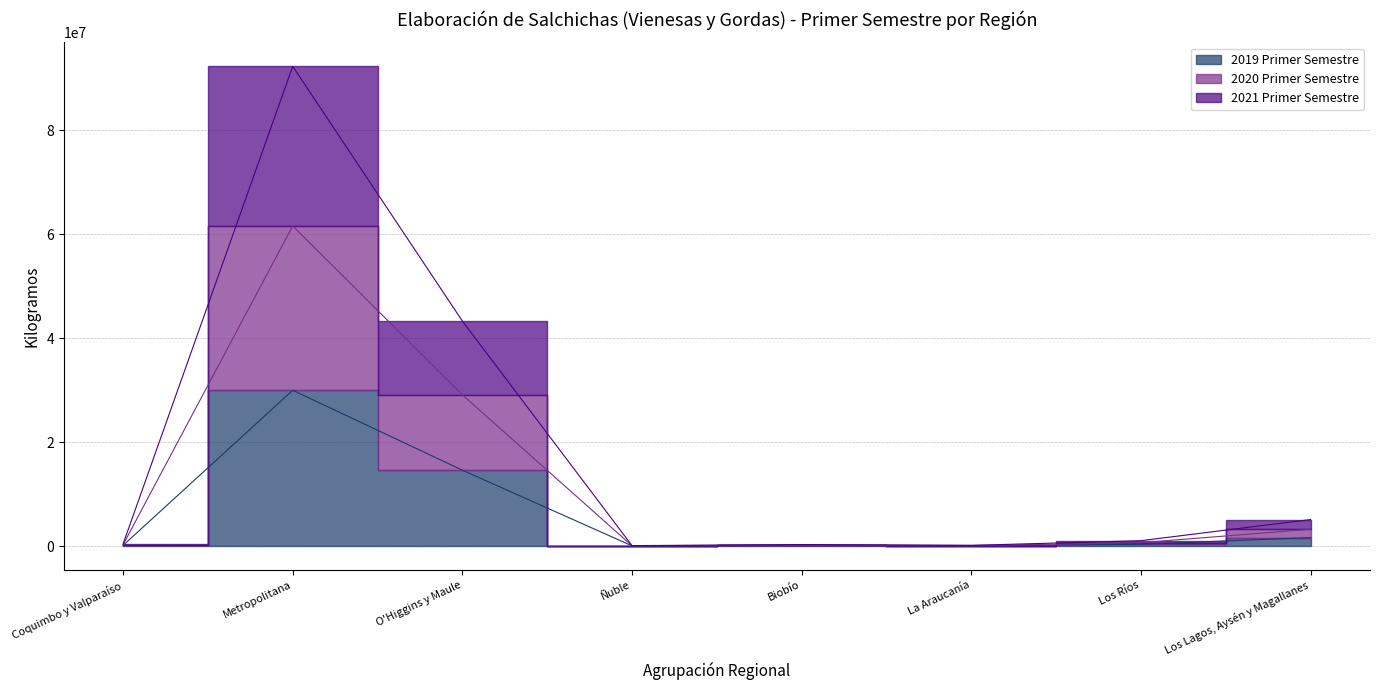

True or false: 2021 Primer Semestre and 2019 Primer Semestre intersect in this chart.

False